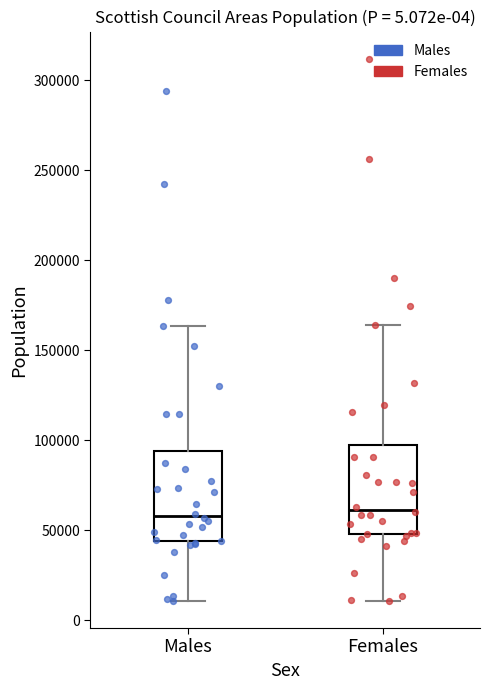

Reading left to right, transcribe this box plot: for each box, give where its median line is, the range the box spans, and where its two whiskers end, as read against the y-axis. The values are not printed on the chart, so give them approximately, as read against the axis.

Males: median 60000, box 45000 to 95000, whiskers 10000 to 165000
Females: median 60000, box 50000 to 95000, whiskers 10000 to 165000